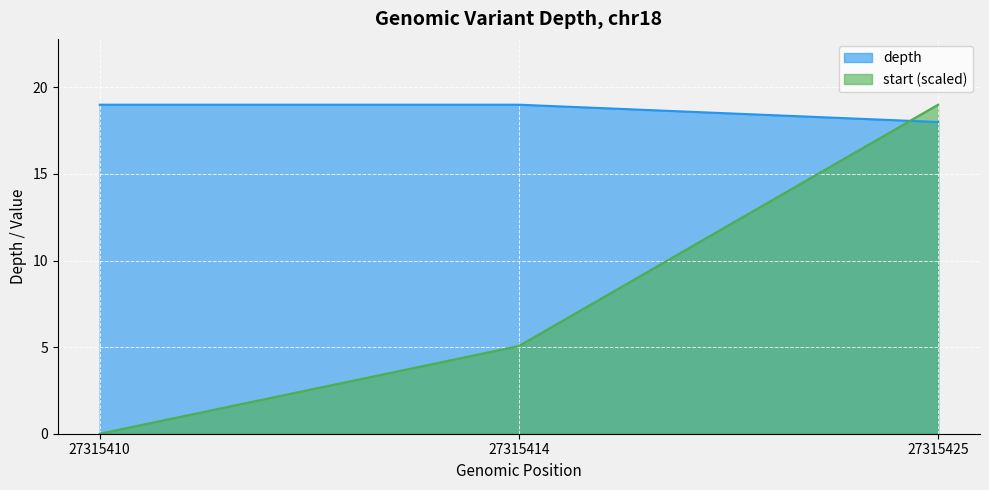

The start series shows 7.6 at 27315414. True or false?

False